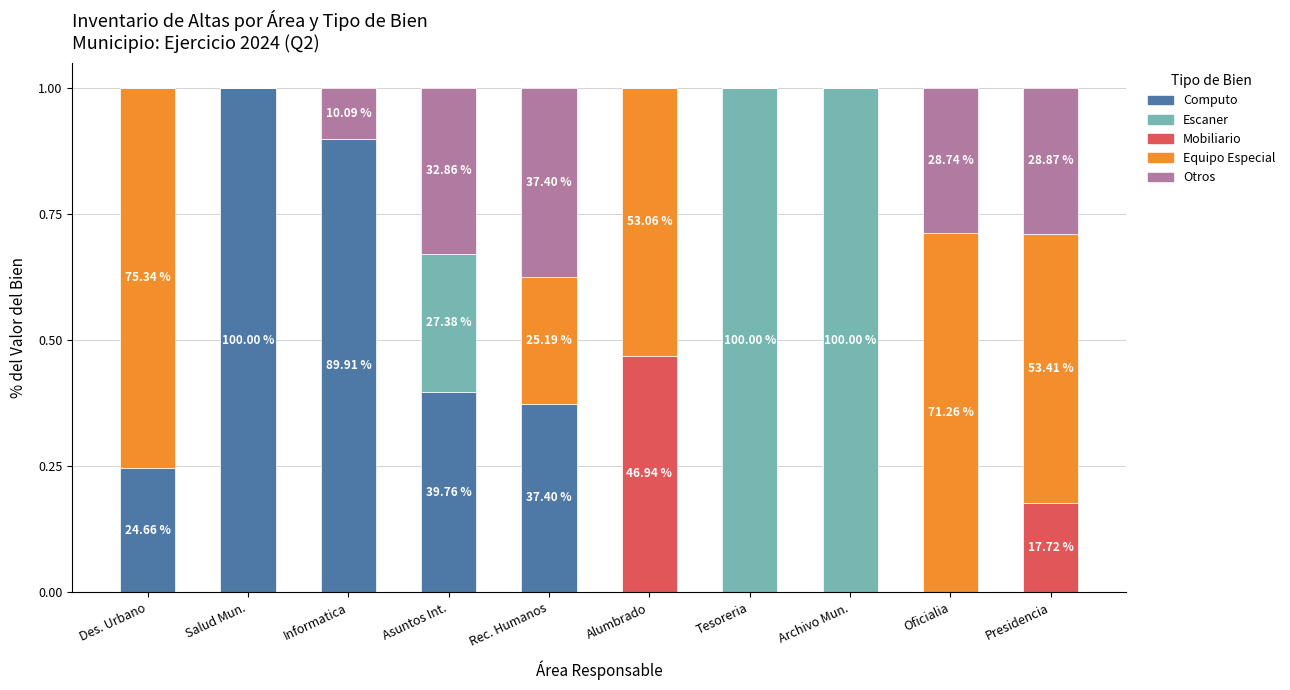

How many categories are shown in the chart?

10